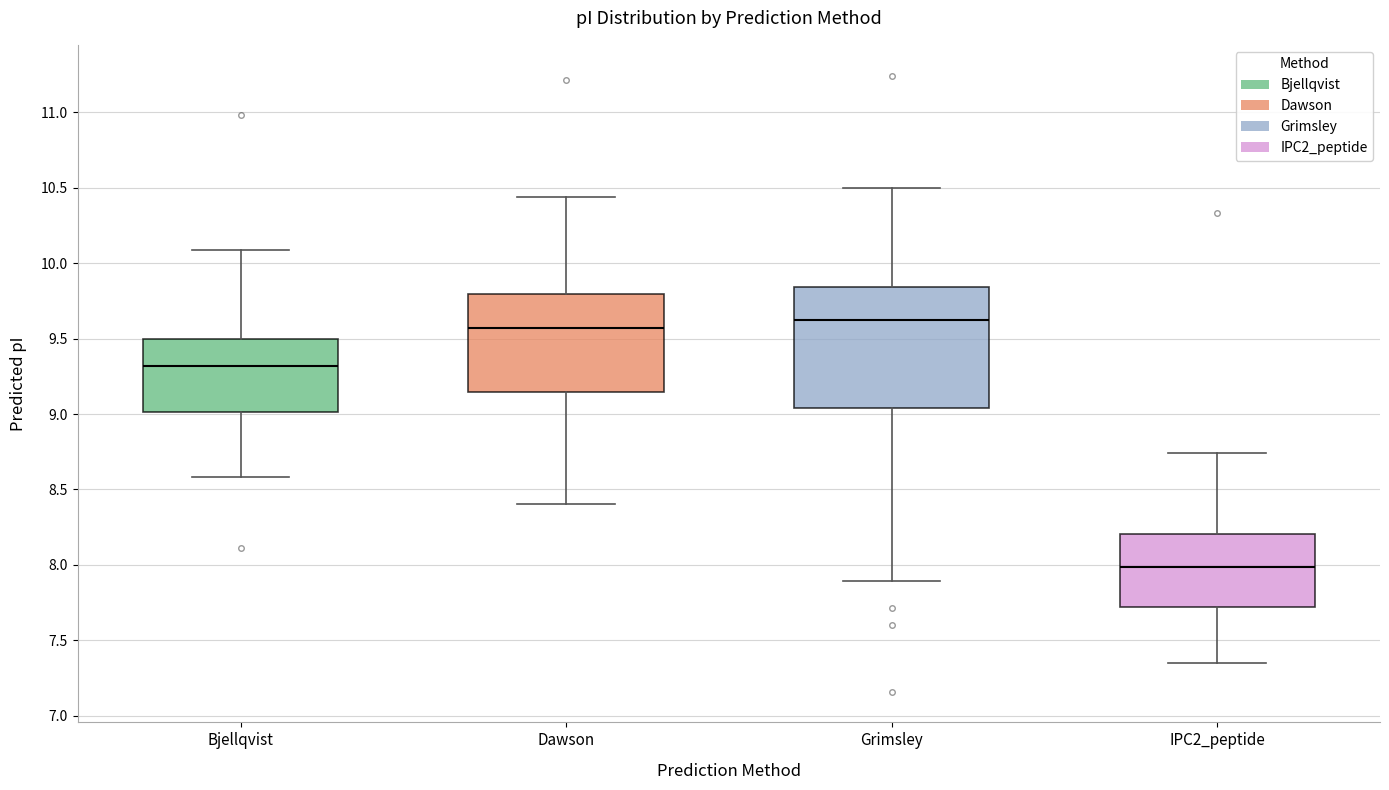

Reading left to right, transcribe this box plot: for each box, give where its median line is, the range the box spans, and where its two whiskers end, as read against the y-axis. The values are not printed on the chart, so give them approximately, as read against the axis.

Bjellqvist: median 9.30, box 9.00 to 9.50, whiskers 8.60 to 10.10
Dawson: median 9.55, box 9.15 to 9.80, whiskers 8.40 to 10.45
Grimsley: median 9.65, box 9.05 to 9.85, whiskers 7.90 to 10.50
IPC2_peptide: median 8.00, box 7.70 to 8.20, whiskers 7.35 to 8.75